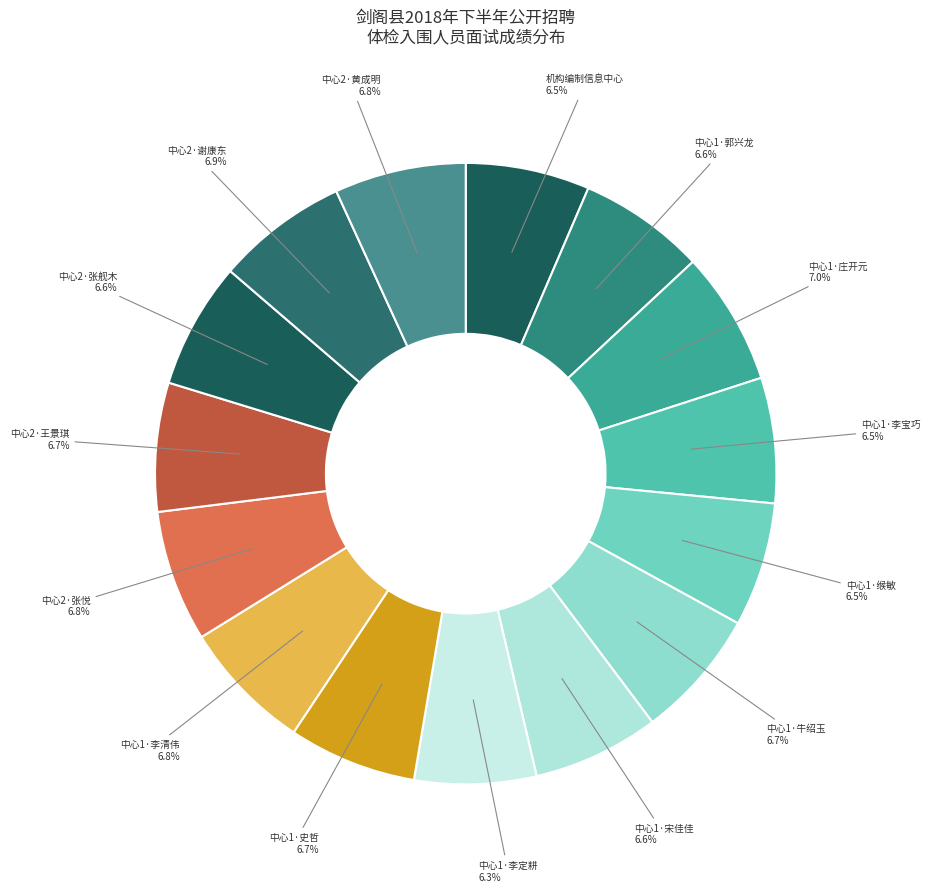

How many segments does this pie chart have?

15